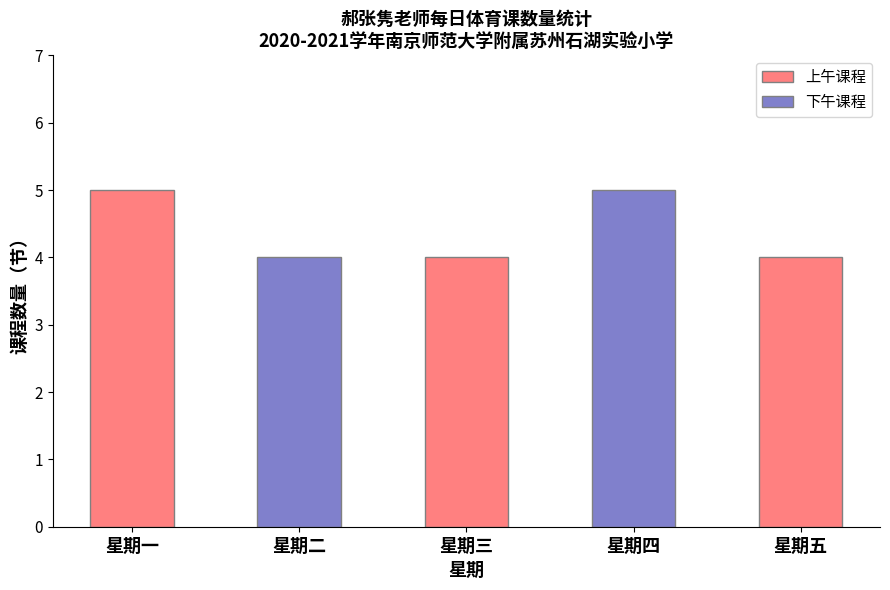

What is the difference between the second highest and minimum values?

1